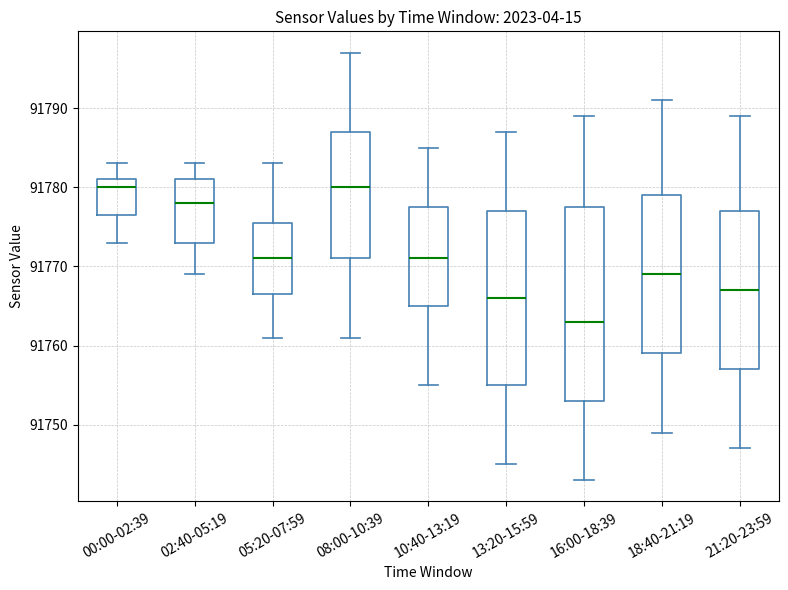

Reading left to right, read every box against the y-axis: the position of its median line, the range the box covers, and the ends of its whiskers. The values are not printed on the chart, so give them approximately, as read against the axis.

00:00-02:39: median 91780, box 91777 to 91781, whiskers 91773 to 91783
02:40-05:19: median 91778, box 91773 to 91781, whiskers 91769 to 91783
05:20-07:59: median 91771, box 91767 to 91776, whiskers 91761 to 91783
08:00-10:39: median 91780, box 91771 to 91787, whiskers 91761 to 91797
10:40-13:19: median 91771, box 91765 to 91778, whiskers 91755 to 91785
13:20-15:59: median 91766, box 91755 to 91777, whiskers 91745 to 91787
16:00-18:39: median 91763, box 91753 to 91778, whiskers 91743 to 91789
18:40-21:19: median 91769, box 91759 to 91779, whiskers 91749 to 91791
21:20-23:59: median 91767, box 91757 to 91777, whiskers 91747 to 91789